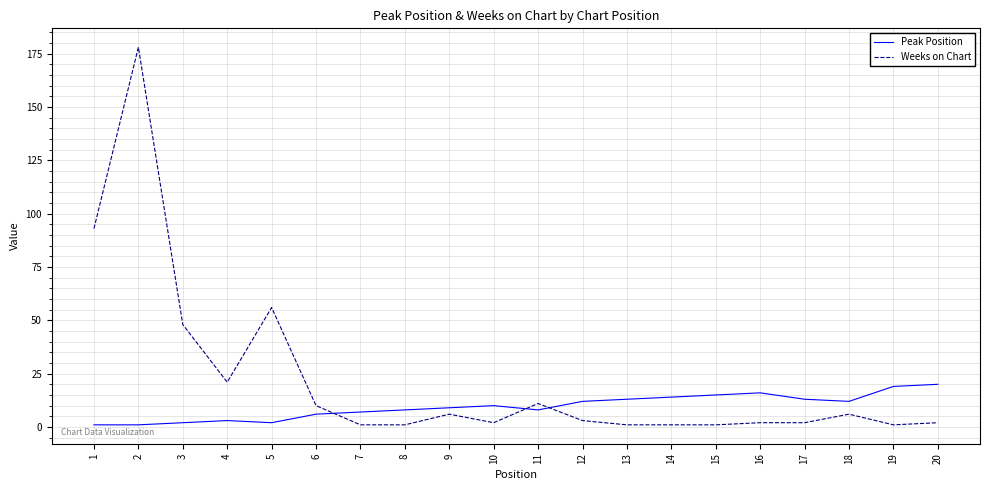

What is the greatest value displayed?

178